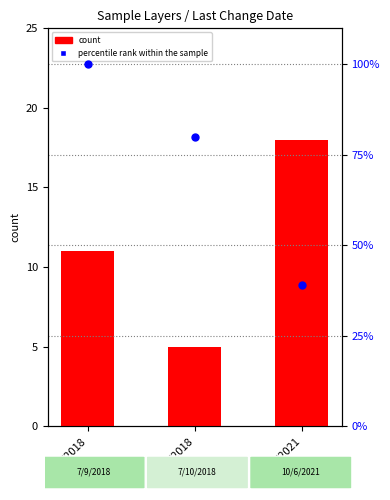

Is the value of count at 7/10/2018 greater than the value of percentile rank within the sample at 7/10/2018?

No